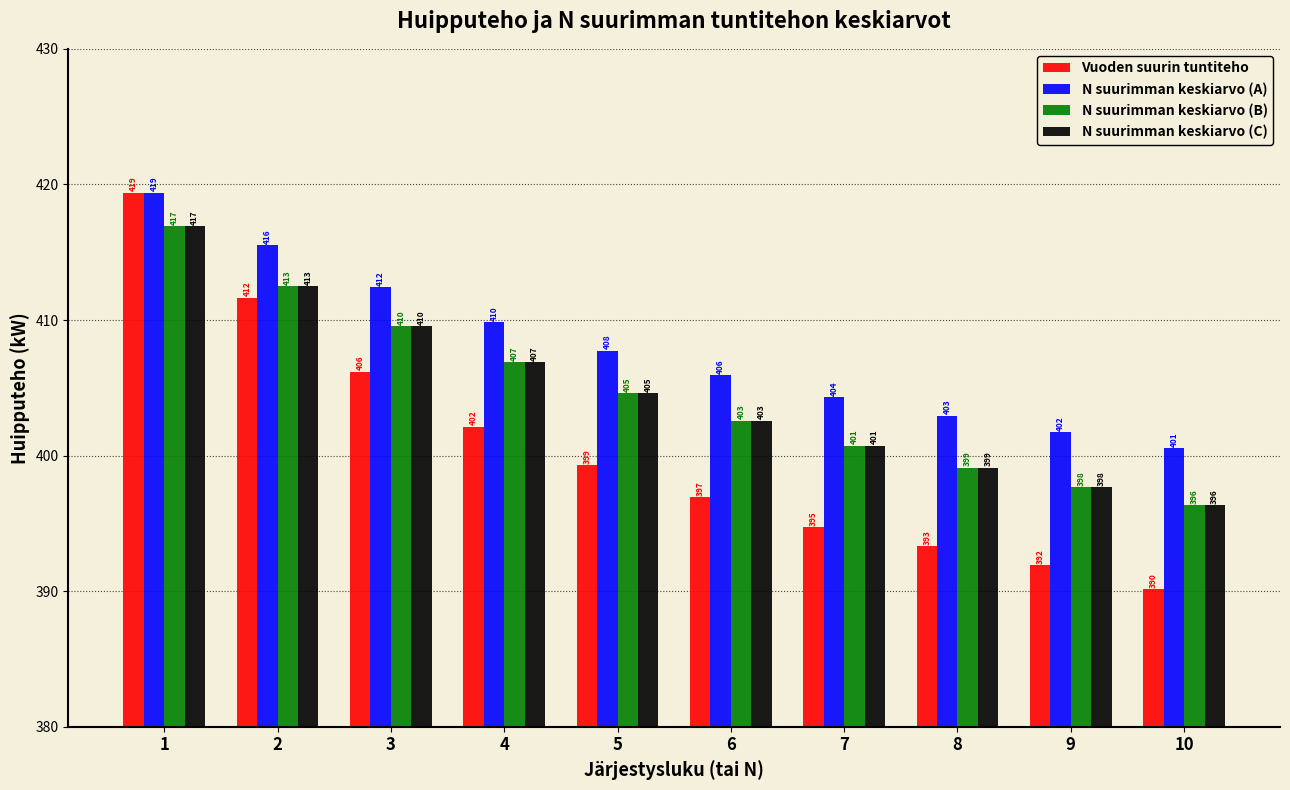

How many data points in N suurimman keskiarvo (B) are above 404?

5